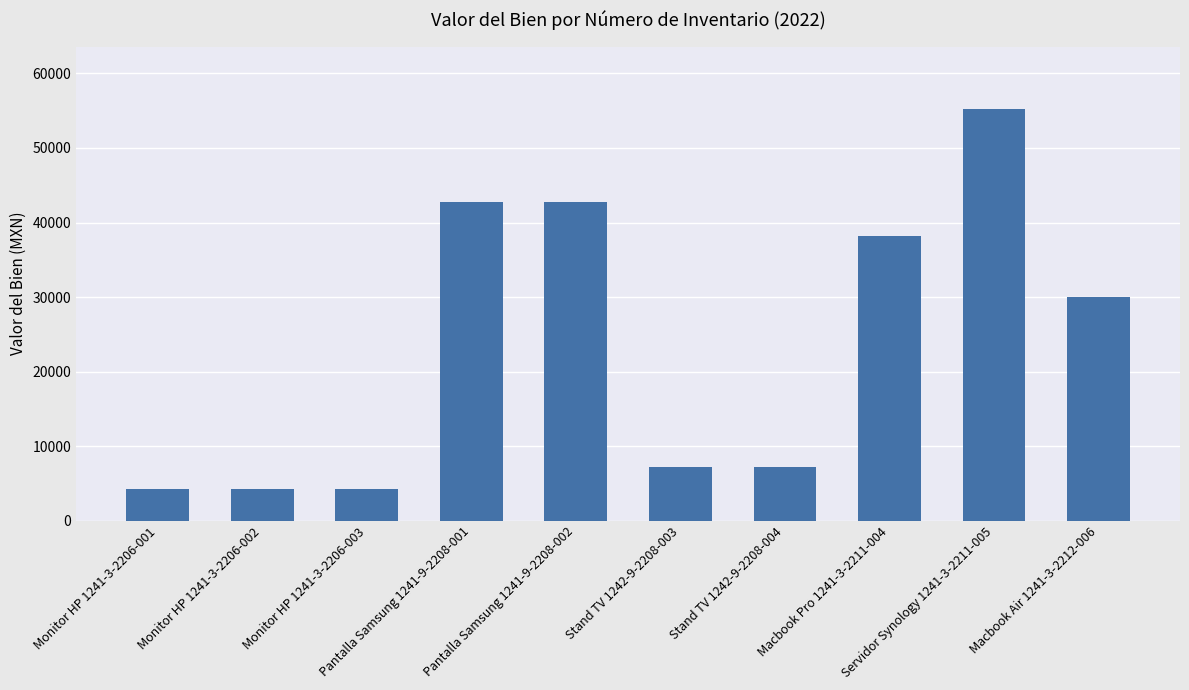

What is the sum of all values?

236260.4